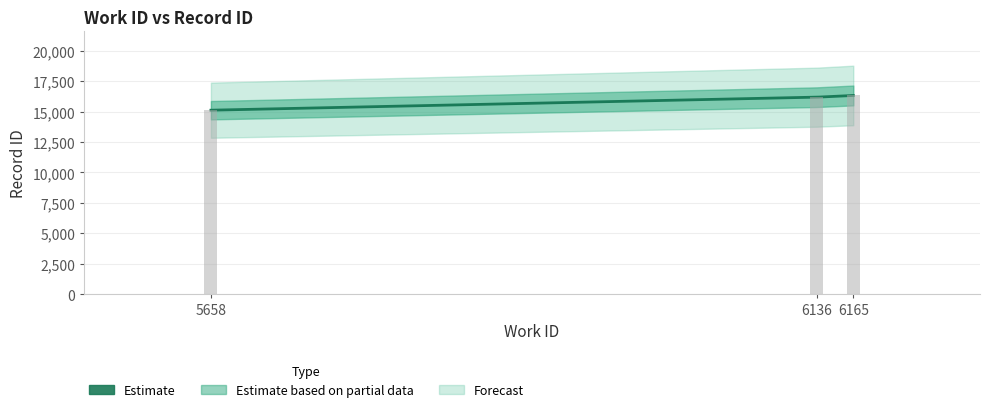

List the labels in order of value, largest first.

6165, 6136, 5658